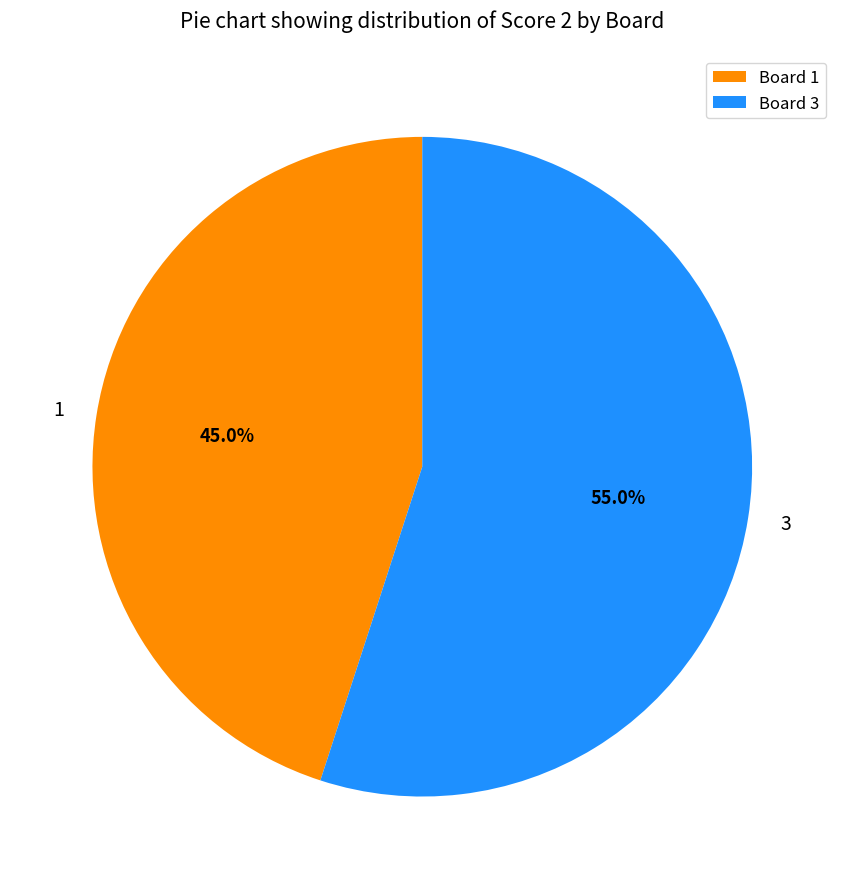

Count the number of slices in the pie.

2